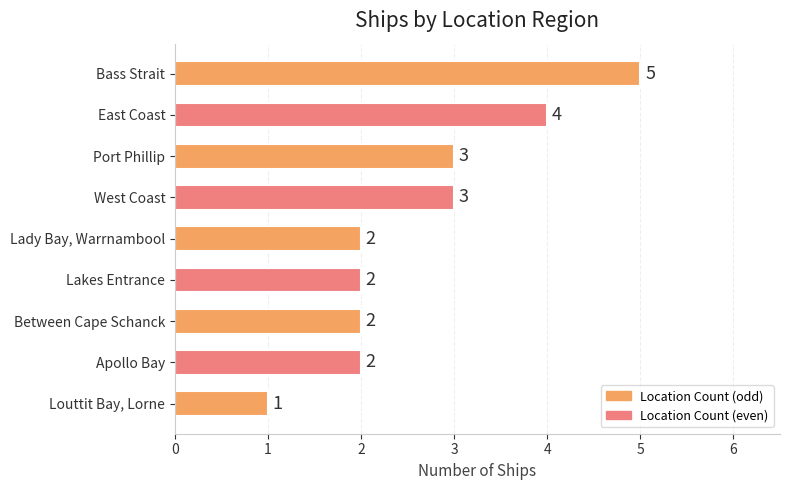

The chart shows a value of 3 at West Coast. True or false?

True